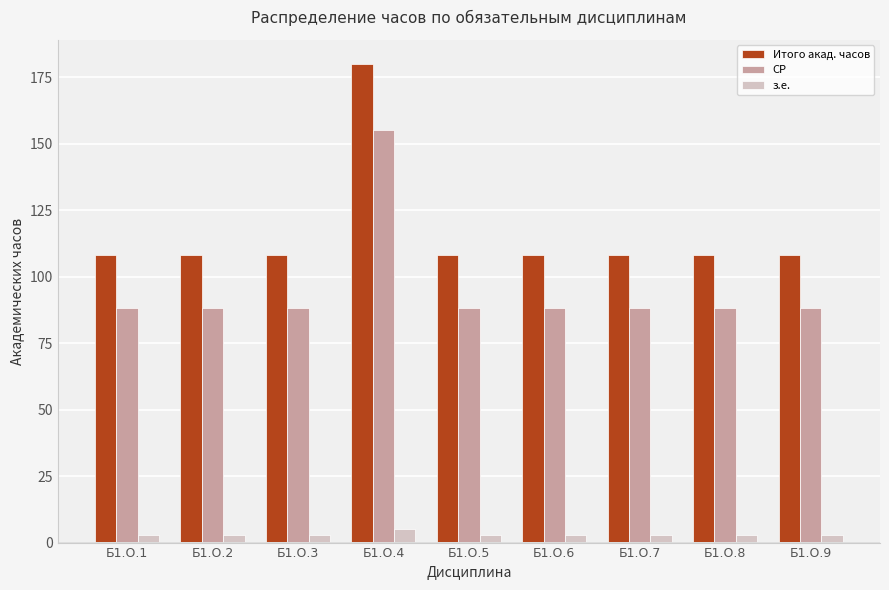

What is the average value of the Итого акад. часов series?

116